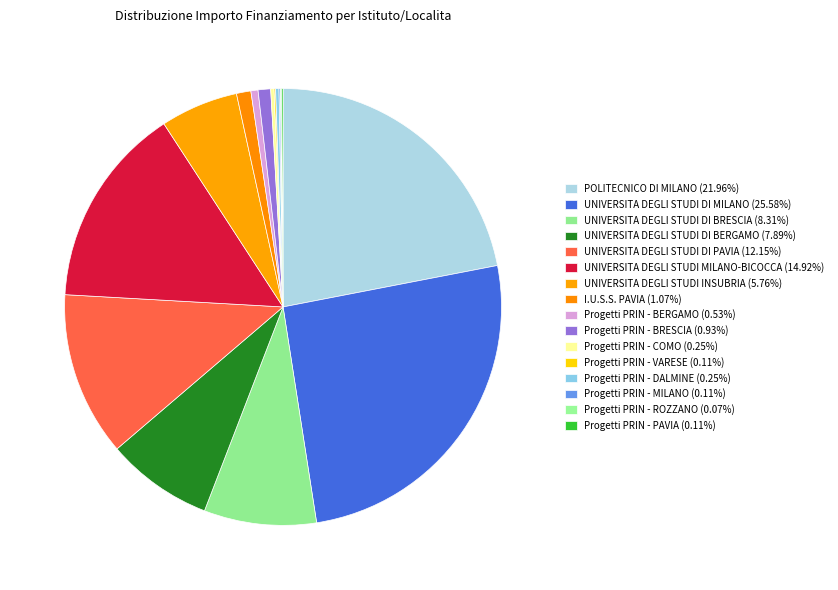

Does any single category account for the majority?

No